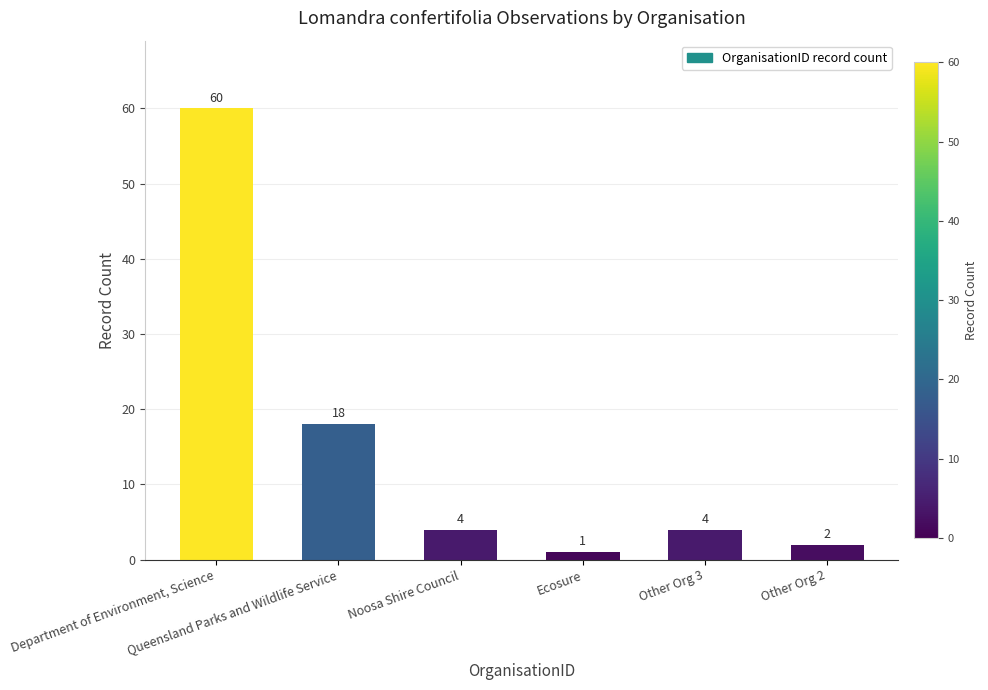

Are the bars horizontal?

No